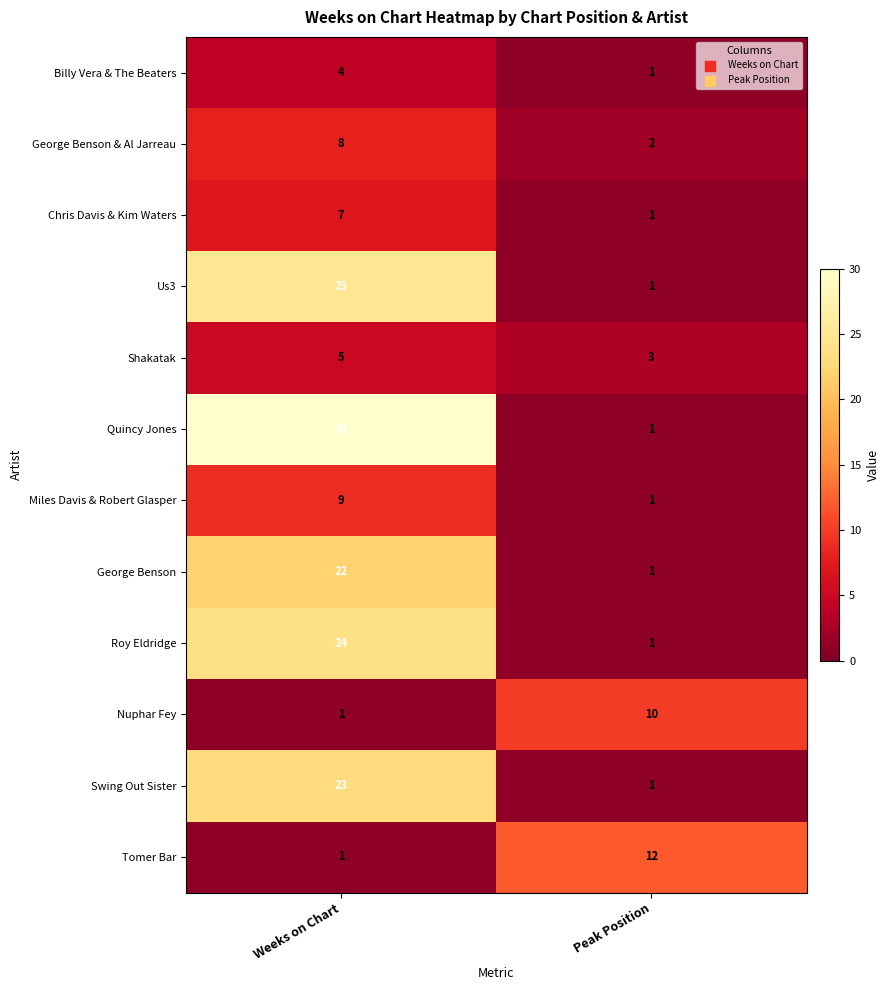

Reading left to right, what are all the values shown in this chart?

Billy Vera & The Beaters: Weeks on Chart=4	Peak Position=1
George Benson & Al Jarreau: Weeks on Chart=8	Peak Position=2
Chris Davis & Kim Waters: Weeks on Chart=7	Peak Position=1
Us3: Weeks on Chart=25	Peak Position=1
Shakatak: Weeks on Chart=5	Peak Position=3
Quincy Jones: Weeks on Chart=30	Peak Position=1
Miles Davis & Robert Glasper: Weeks on Chart=9	Peak Position=1
George Benson: Weeks on Chart=22	Peak Position=1
Roy Eldridge: Weeks on Chart=24	Peak Position=1
Nuphar Fey: Weeks on Chart=1	Peak Position=10
Swing Out Sister: Weeks on Chart=23	Peak Position=1
Tomer Bar: Weeks on Chart=1	Peak Position=12